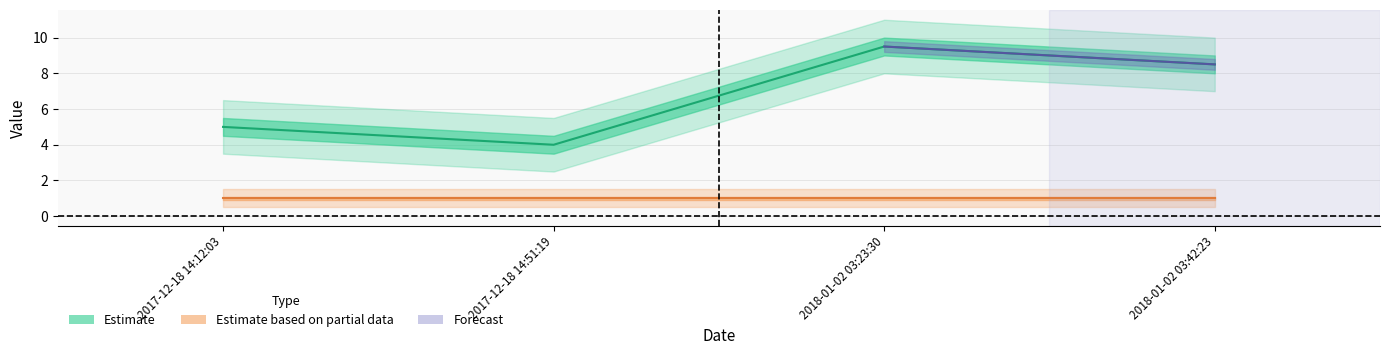

What is the value of the 4th point from the left?

8.5